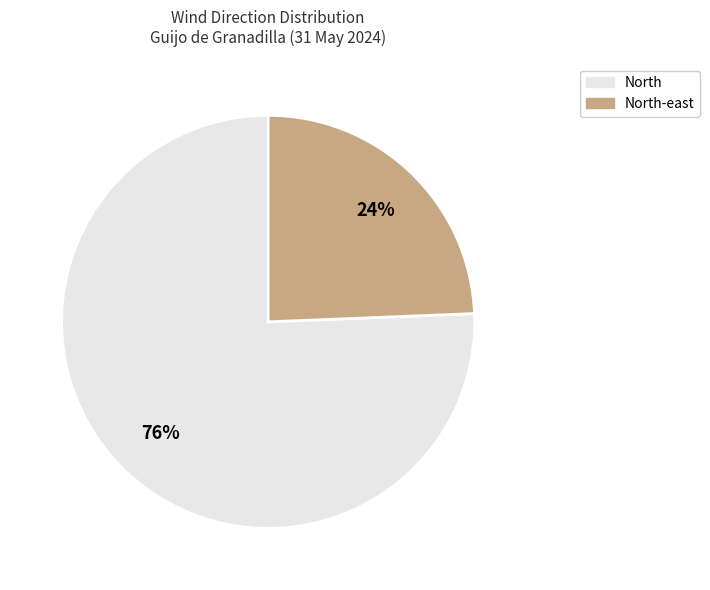

To the nearest percent, what is the average slice percentage?

50%